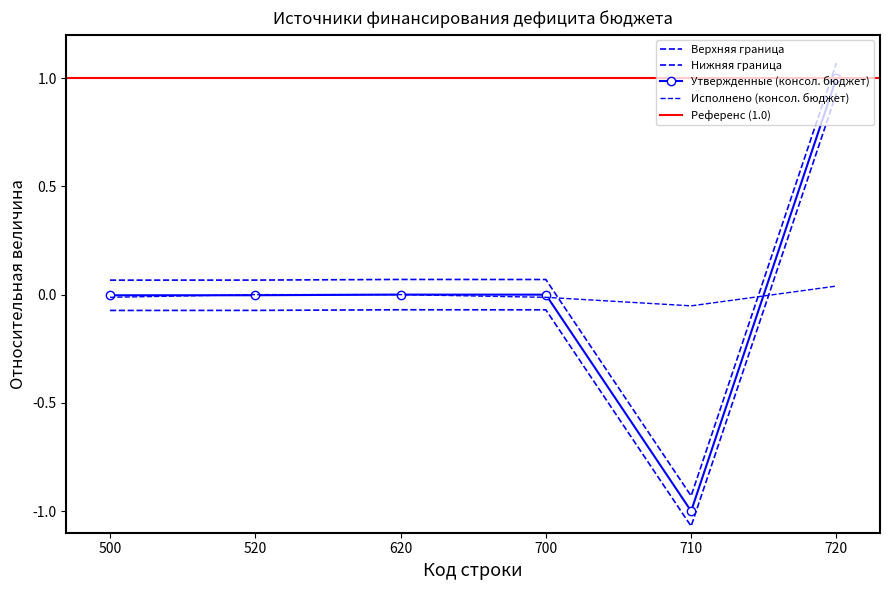

What is the spread (max minus min) of values at 520?

0.1